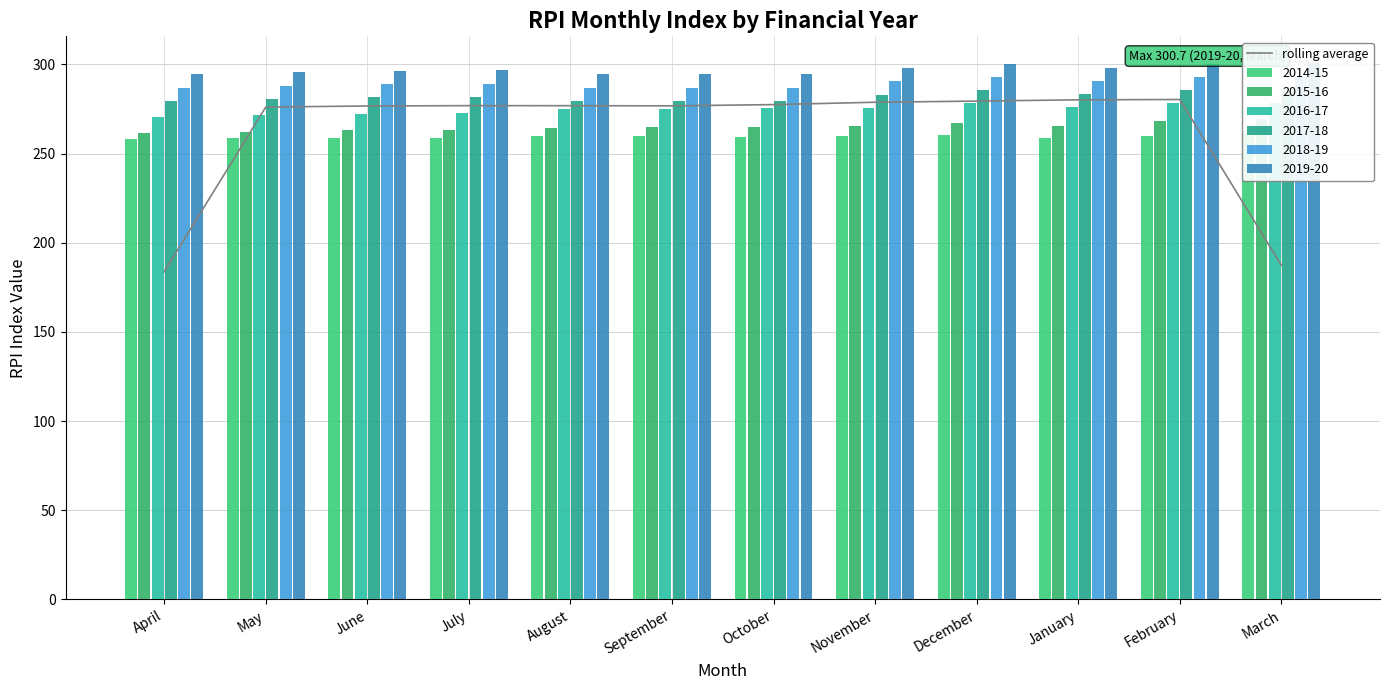

At which category does the chart reach its peak across all series?

February